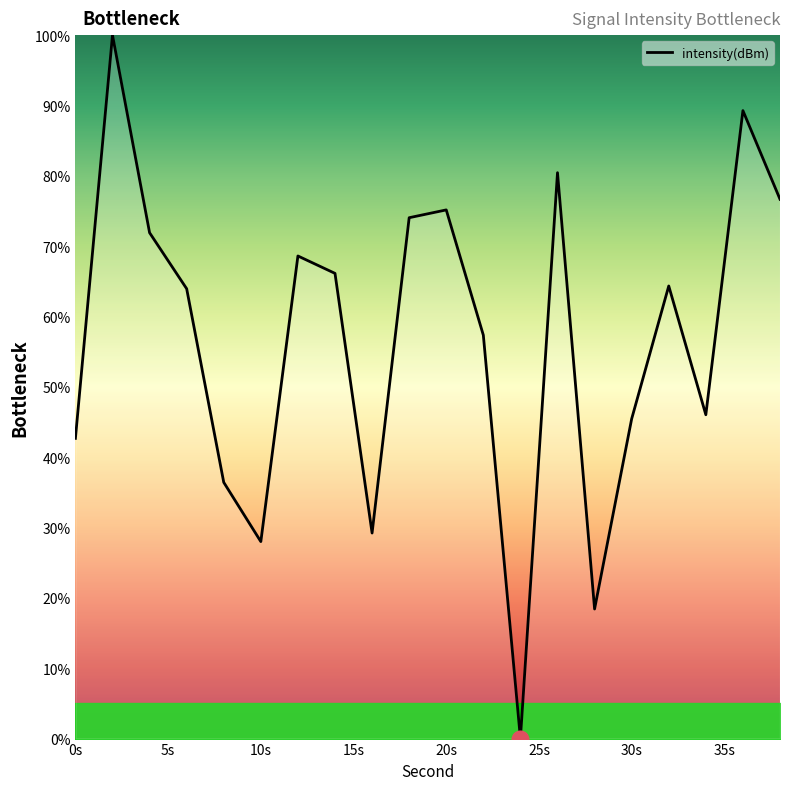

True or false: there are more than 2 points higher than both neighbors.

True